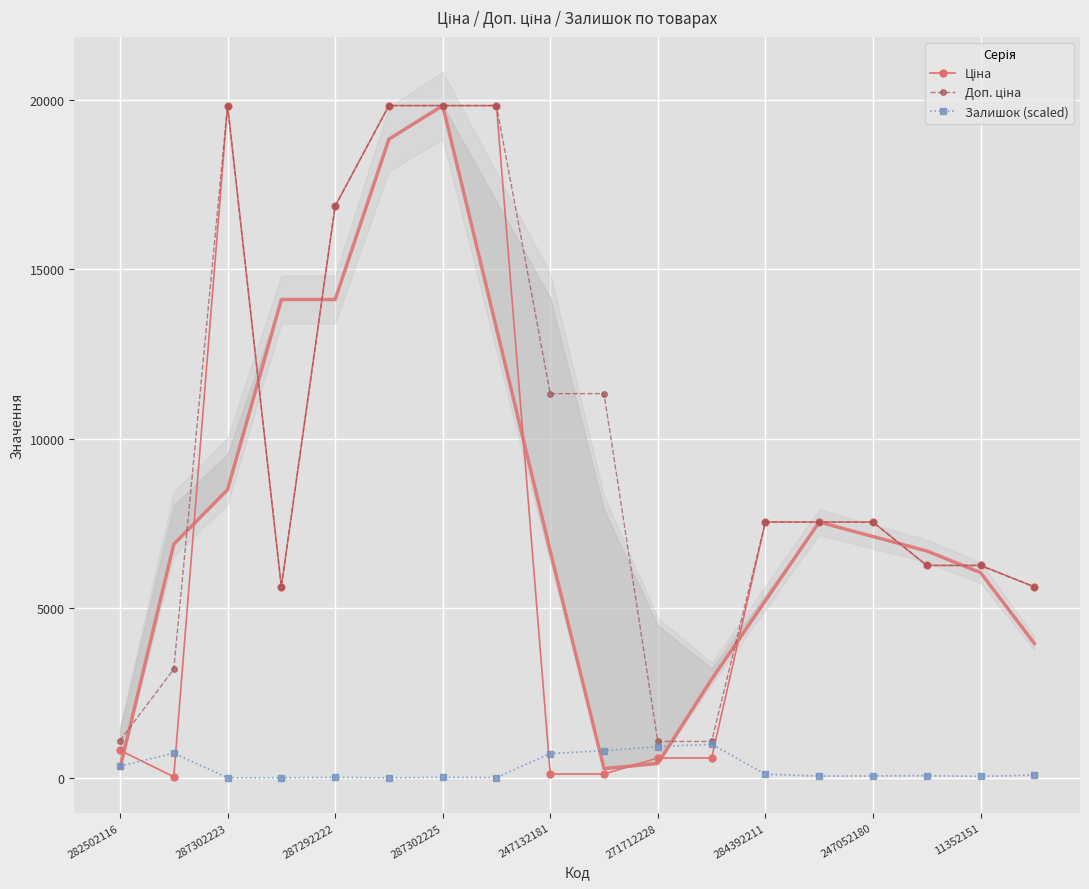

List the series in order of their overall mean, lowest first.

Залишок (scaled), Ціна, Доп. ціна